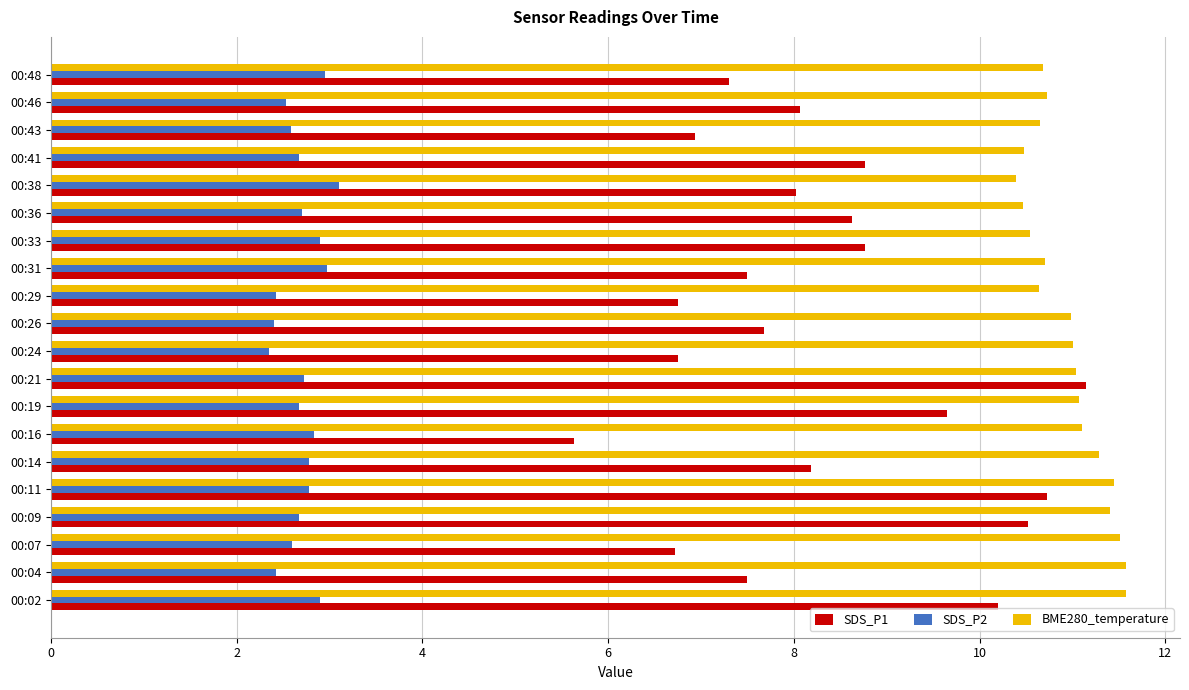

Rank the series at 00:24 from highest to lowest value.

BME280_temperature, SDS_P1, SDS_P2